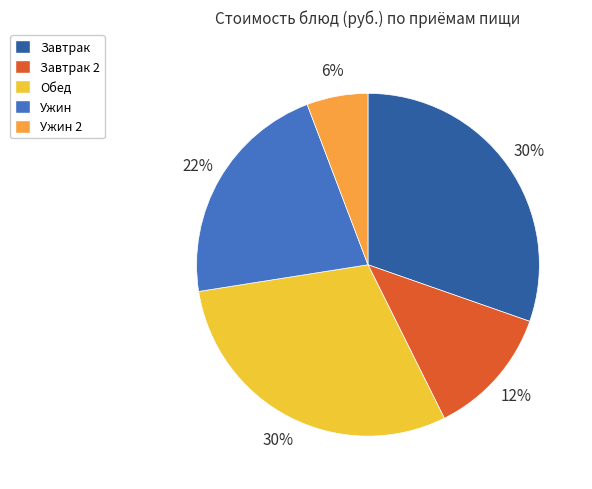

To the nearest percent, what is the average slice percentage?

20%